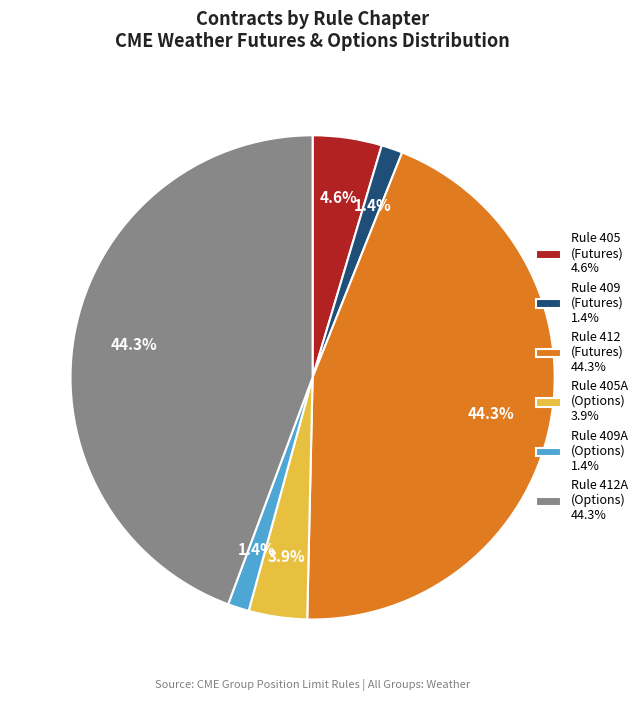

Is there any slice that represents more than half of the pie?

No